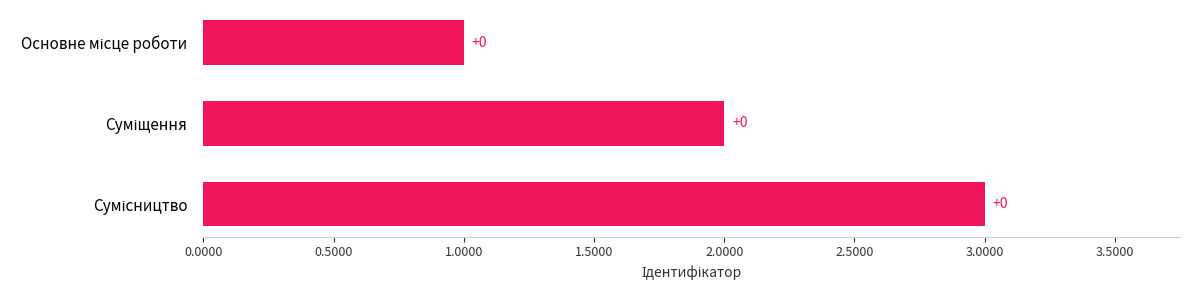

How many bars are there in total?

3